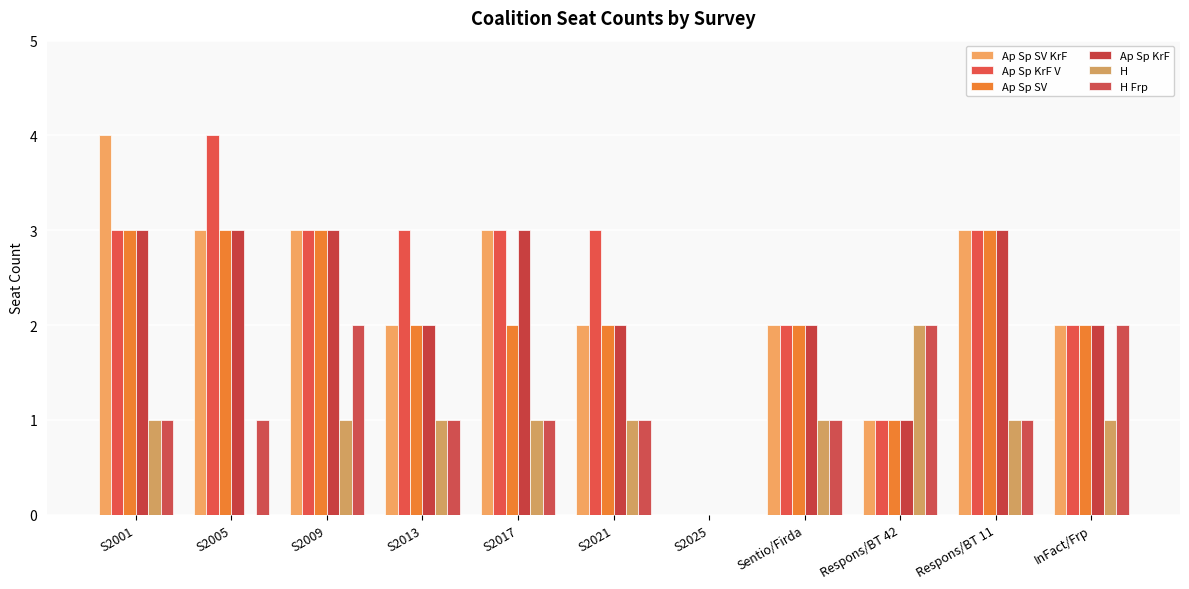

What is the label of the 4th bar from the right?

Sentio/Firda